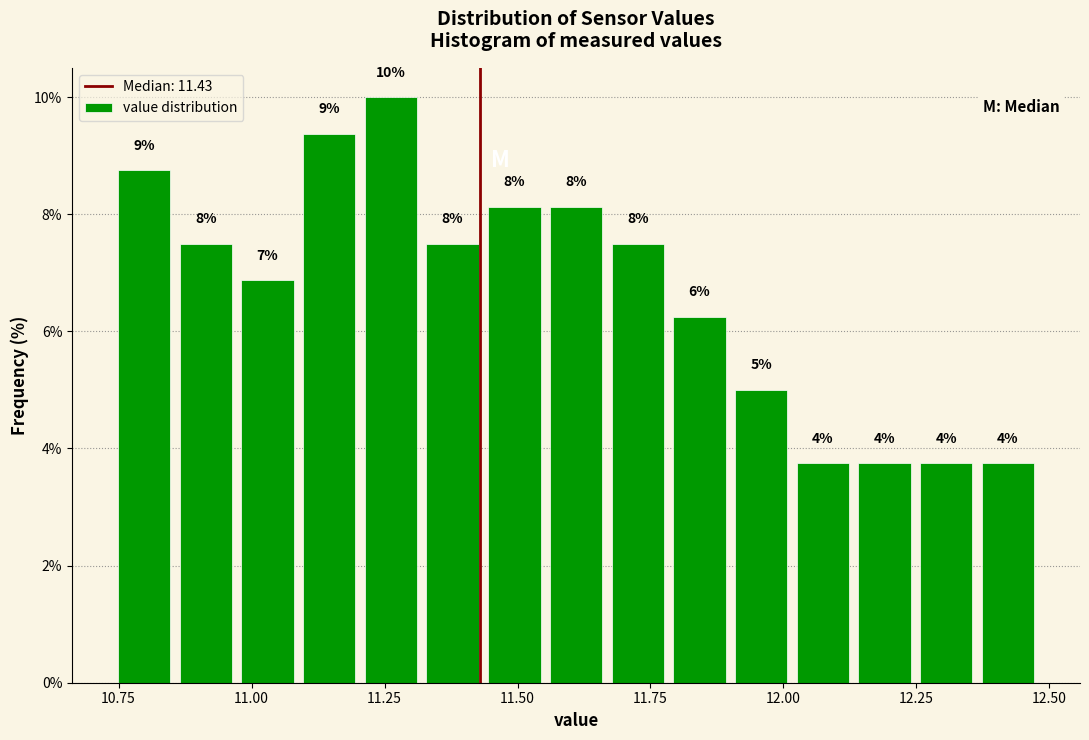

Around what value on the x-axis is the tallest bar? Give the approximate position of its centre, as read against the axis.

11.25